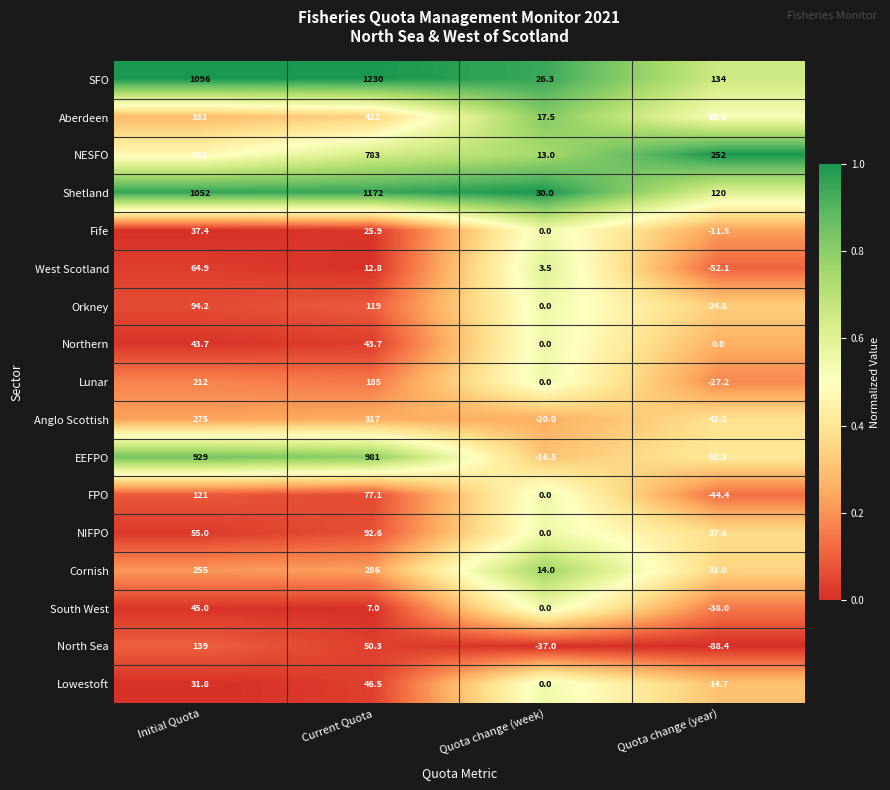

What is the difference between the highest and lowest values at Quota change (week)?

67.0